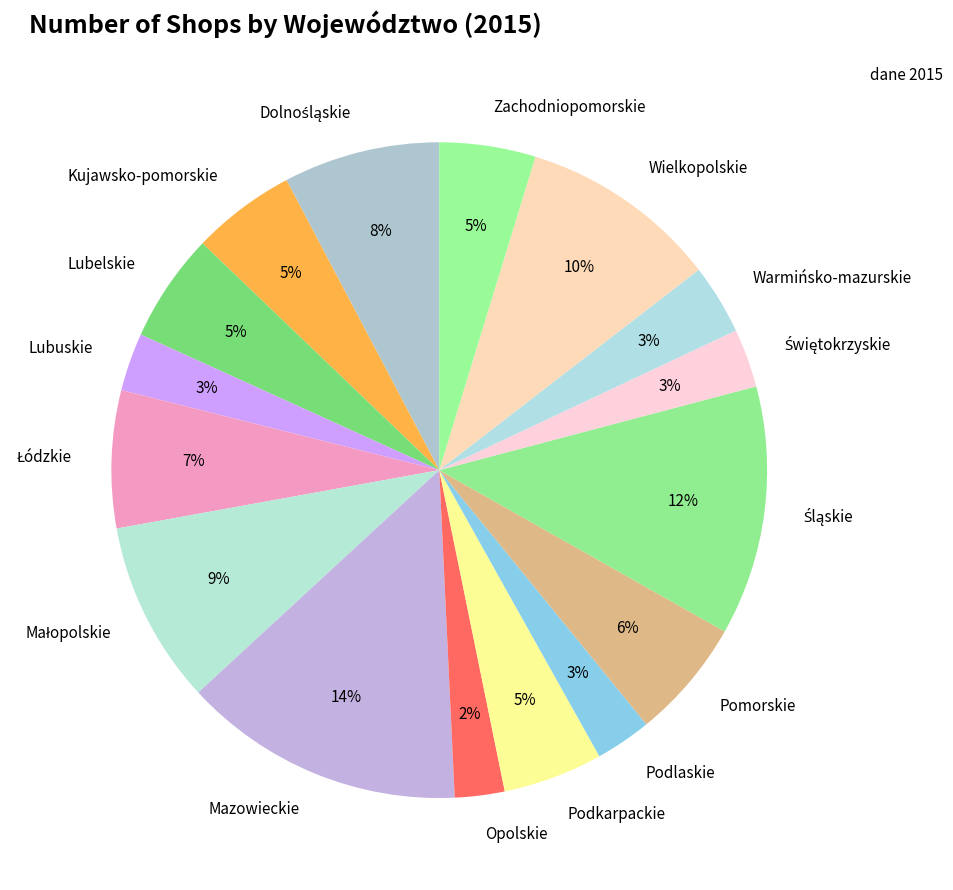

Combined, do Kujawsko-pomorskie and Podkarpackie account for over 50%?

No